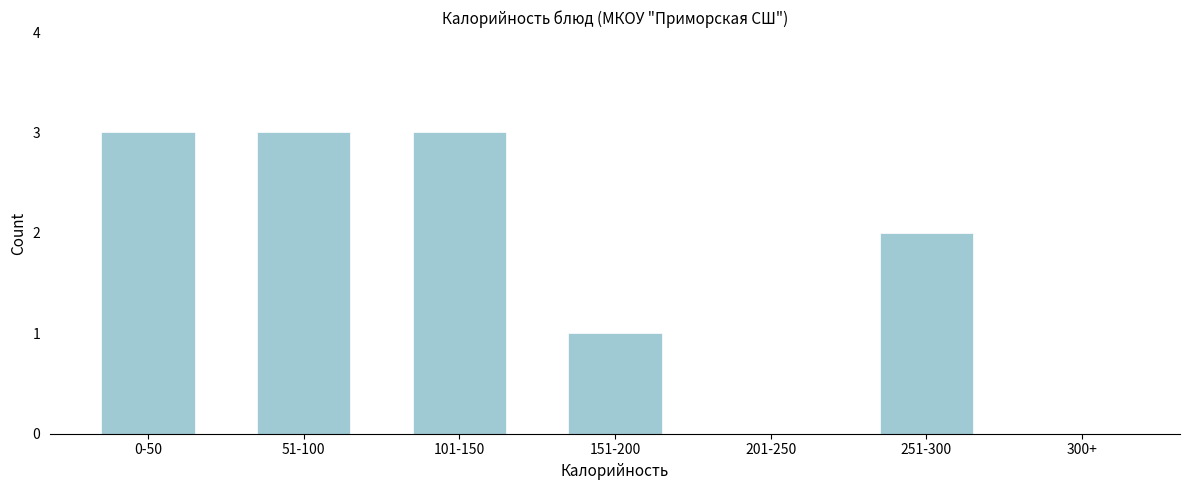

Reading right to left, what are all the values shown in this chart?

300+=0	251-300=2	201-250=0	151-200=1	101-150=3	51-100=3	0-50=3